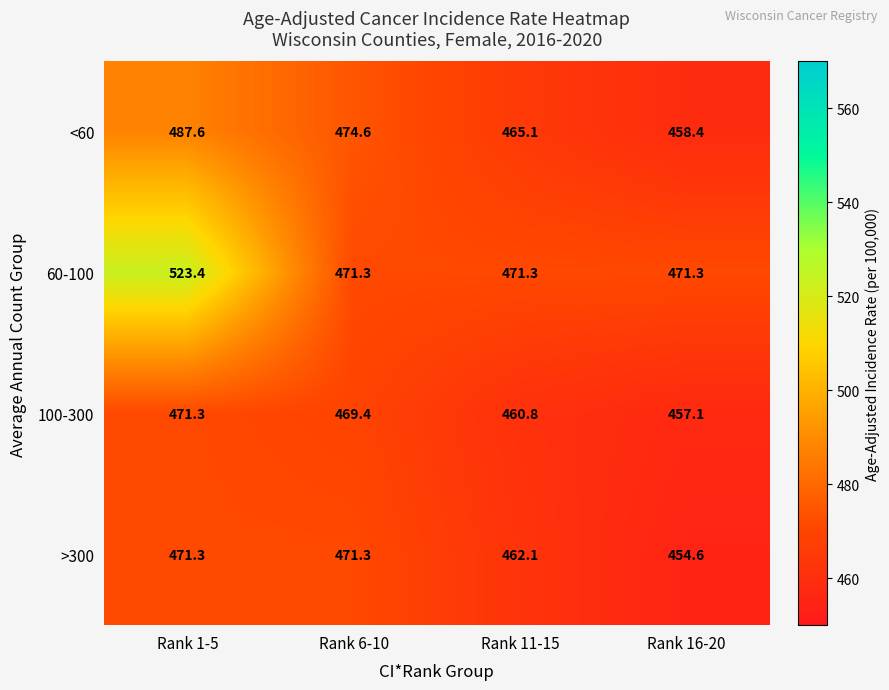

What is the greatest value displayed?

523.4